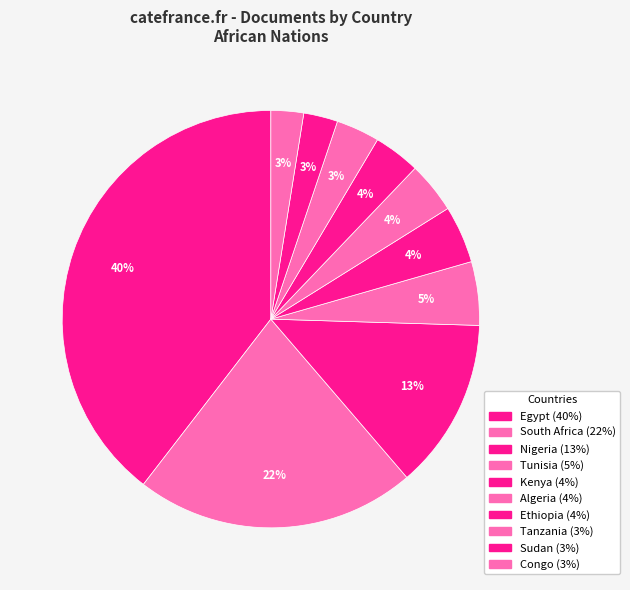

True or false: Congo accounts for 1% of the total.

False